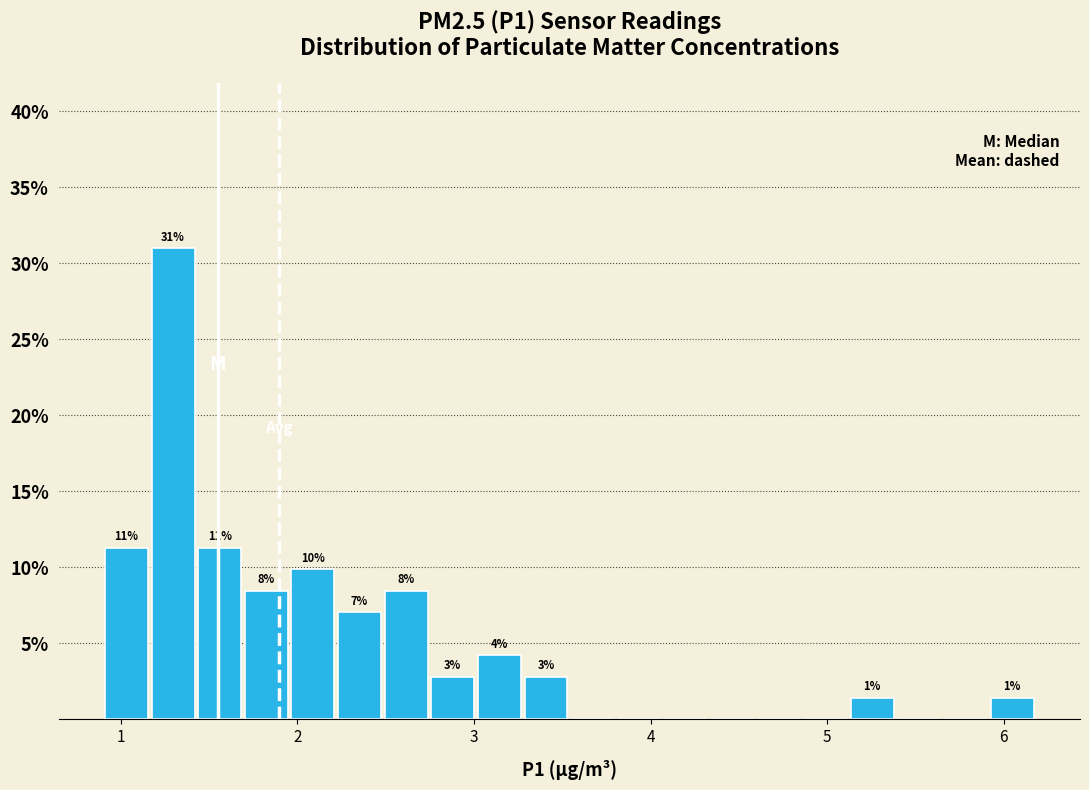

Read against the x-axis, roughly where is the centre of the tallest bar?

1.3